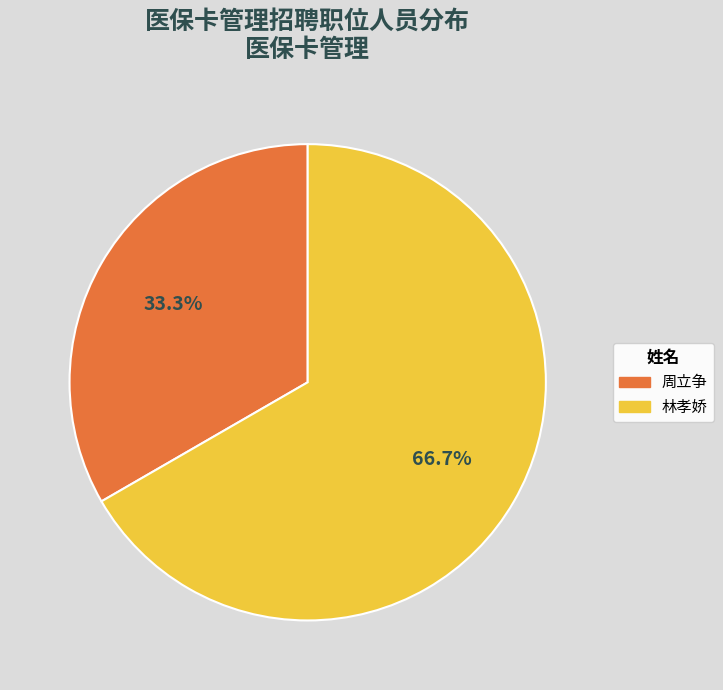

Which slice is the smallest?

周立争